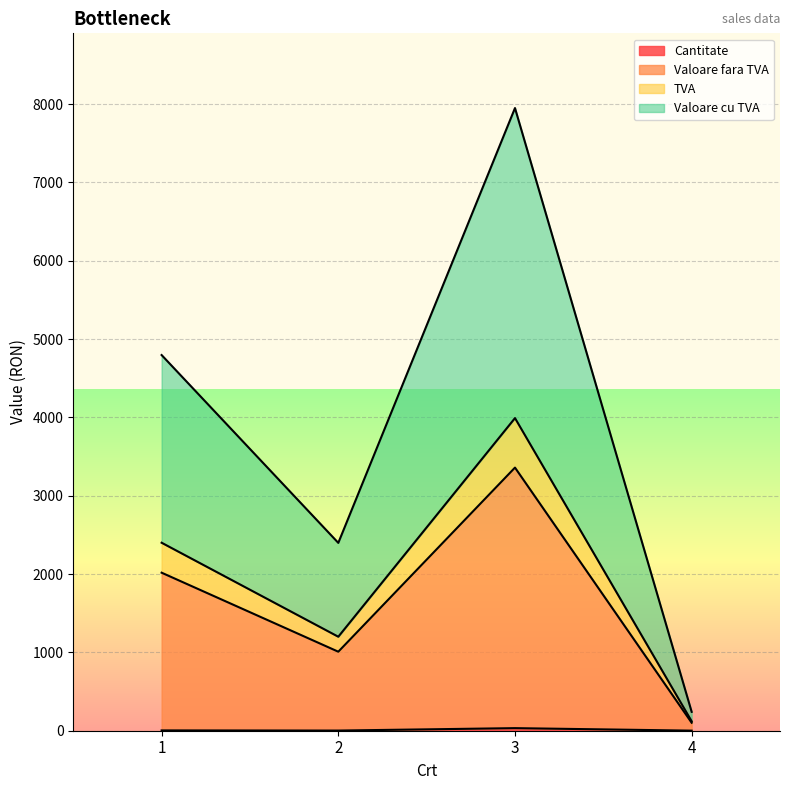

At which label is Cantitate closest to 17?

1